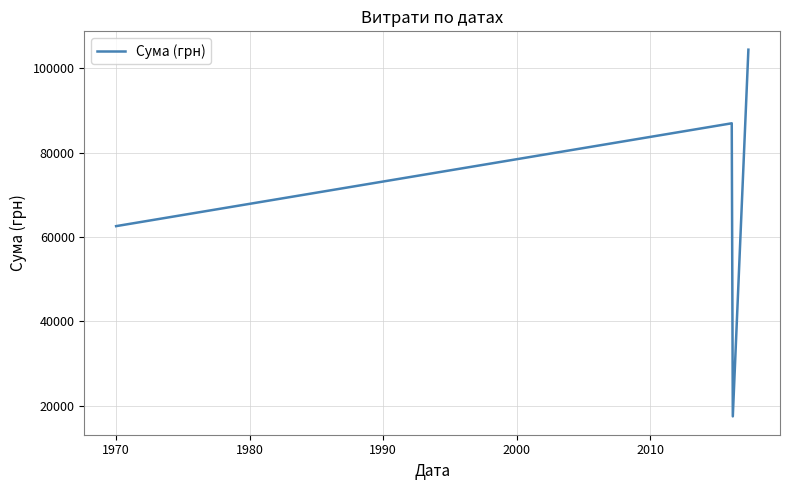

What is the maximum value shown in the chart?

104400.0